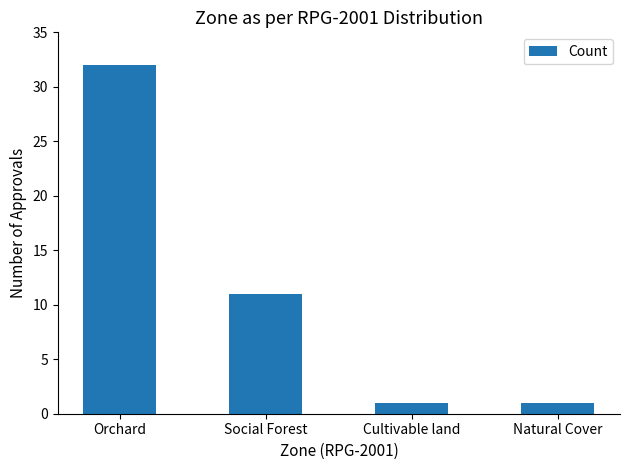

What is the label of the 2nd bar from the right?

Cultivable land